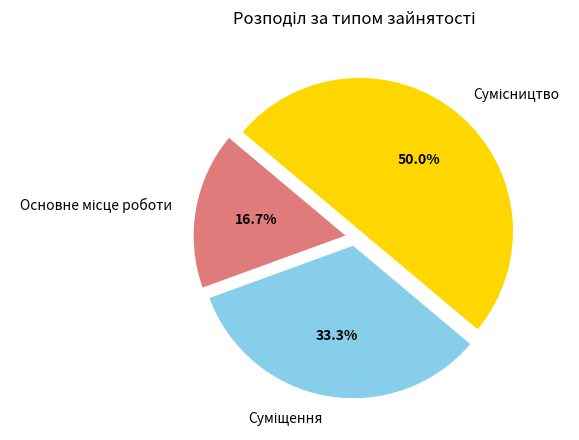

How many slices are in this pie chart?

3